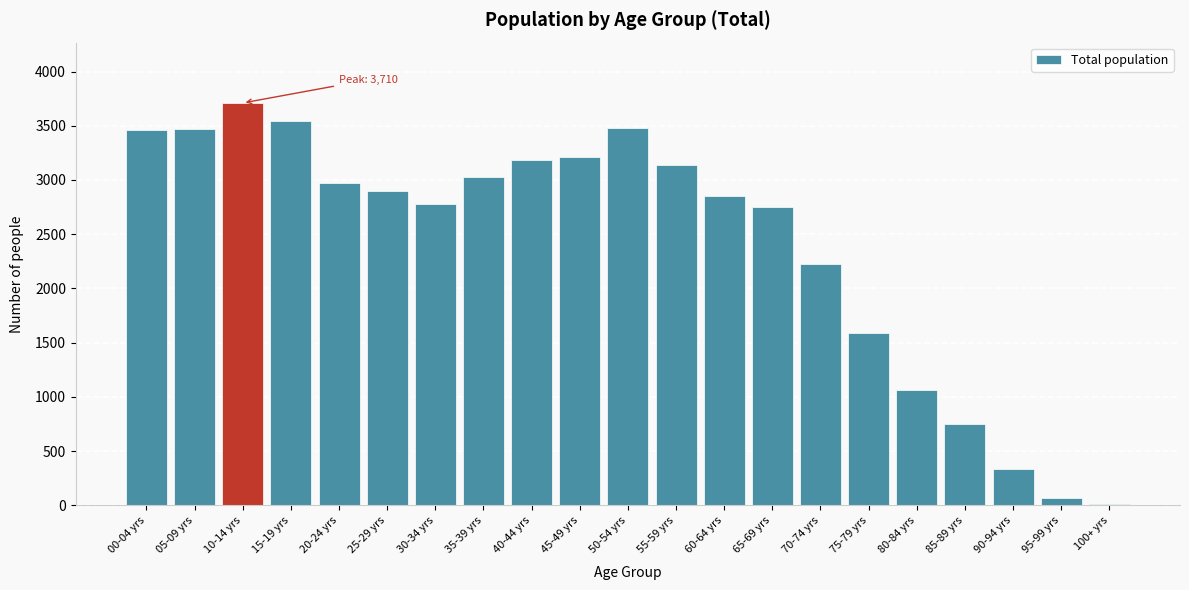

What is the change in value from 30-34 yrs to 45-49 yrs?

+430